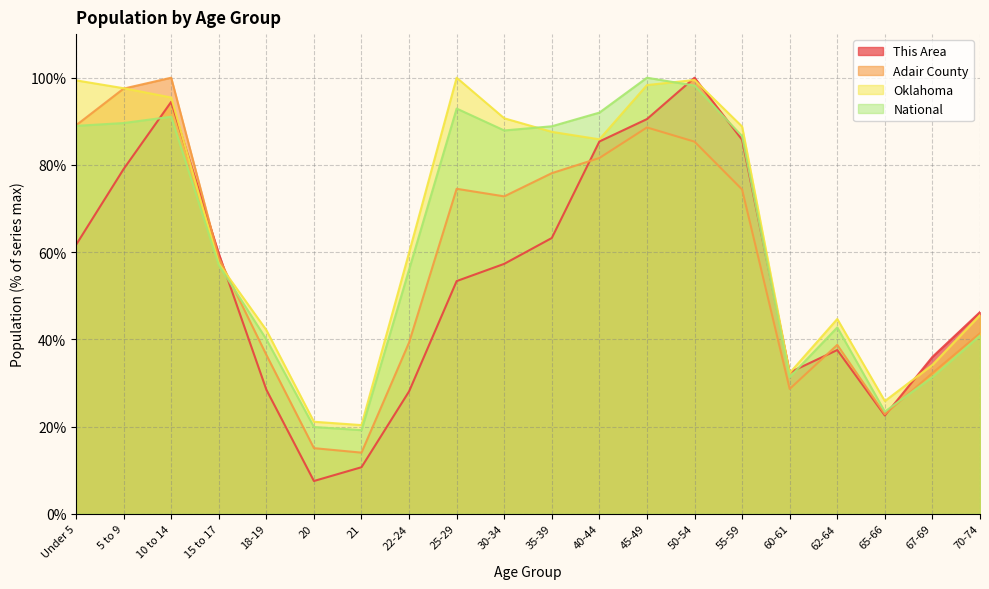

What is the smallest value displayed?

7.5